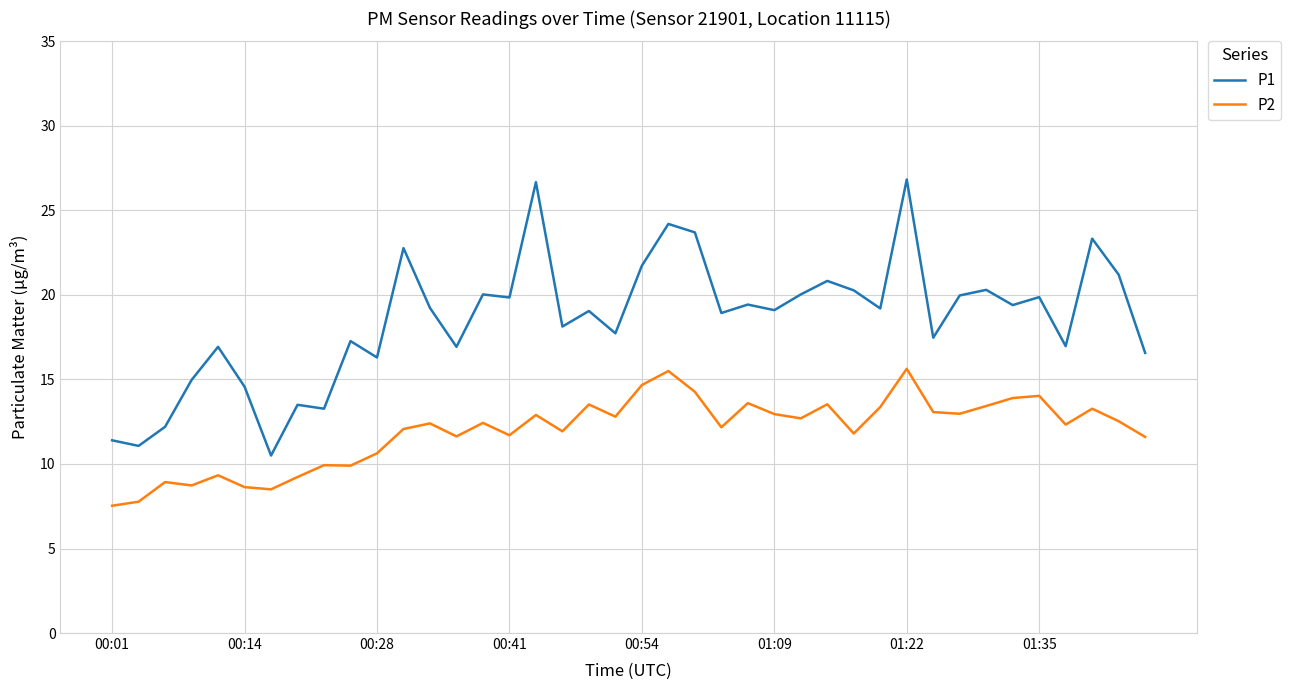

In P1, how many points are lower than both neighbors (excluding endpoints)?

14